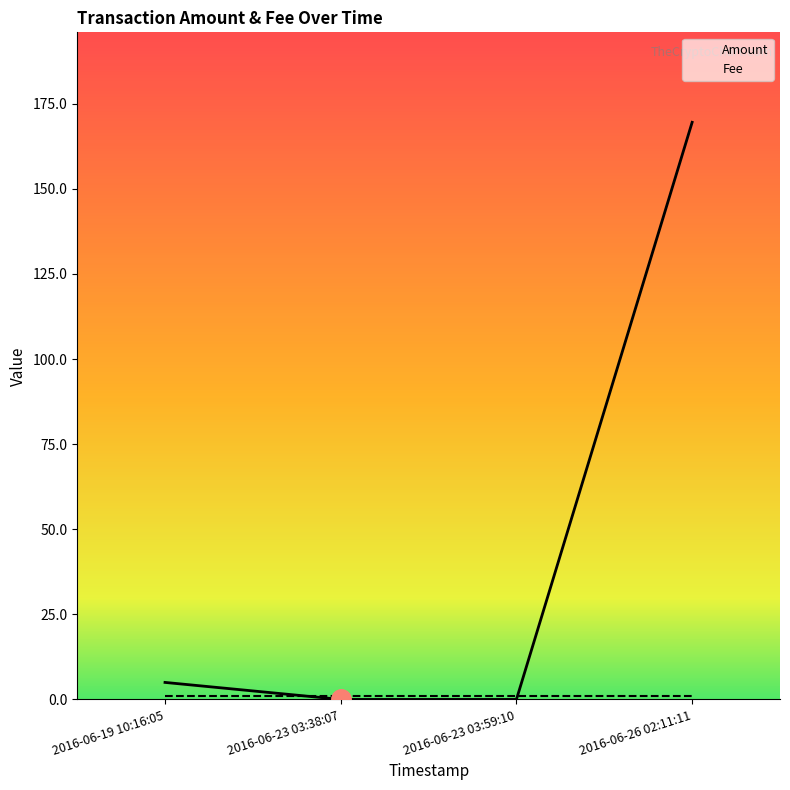

Count the number of categories in the chart.

4